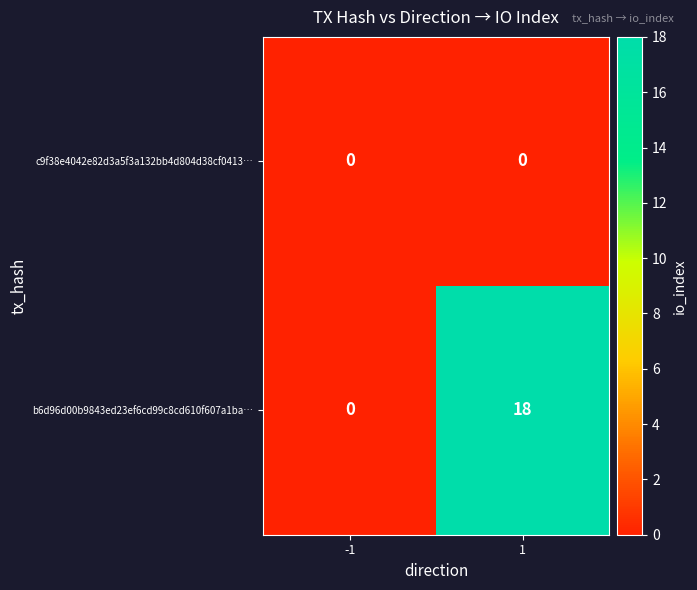

List the series in order of their overall mean, lowest first.

c9f38e4042e82d3a5f3a132bb4d804d38cf0413…, b6d96d00b9843ed23ef6cd99c8cd610f607a1ba…